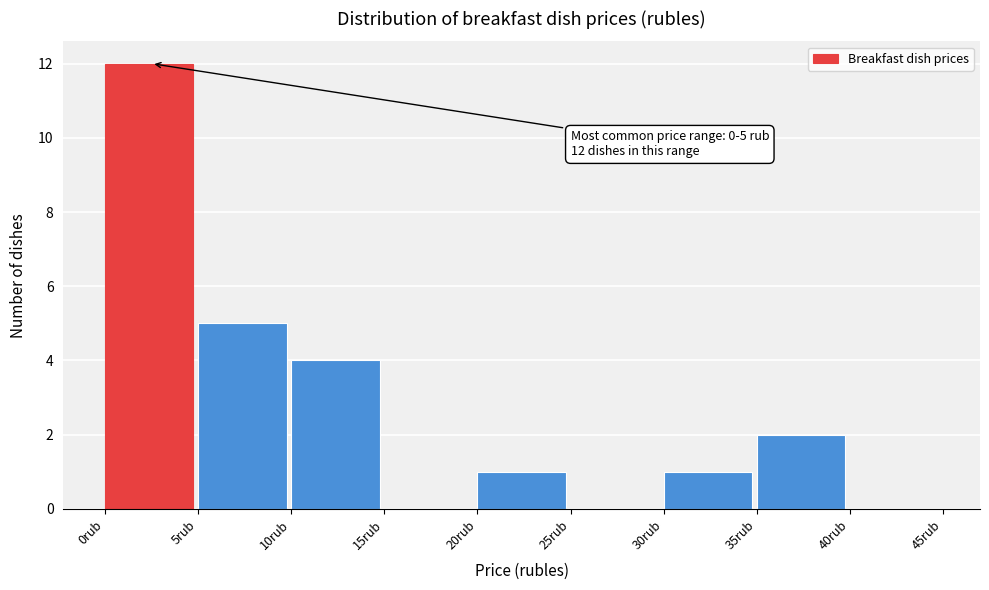

Over which range of the x-axis is the bar tallest?

0 to 5